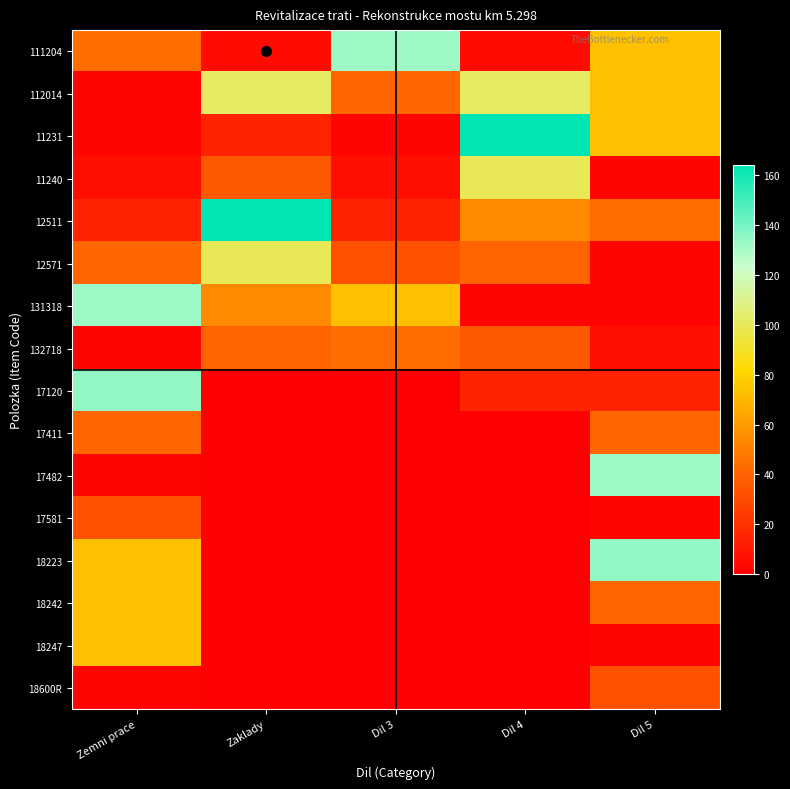

Which has a higher value, Dil 5 or Dil 3?

Dil 3